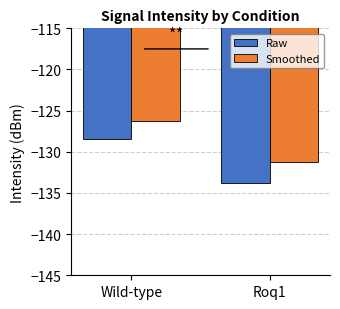

What are all the series names shown in the legend?

Raw, Smoothed